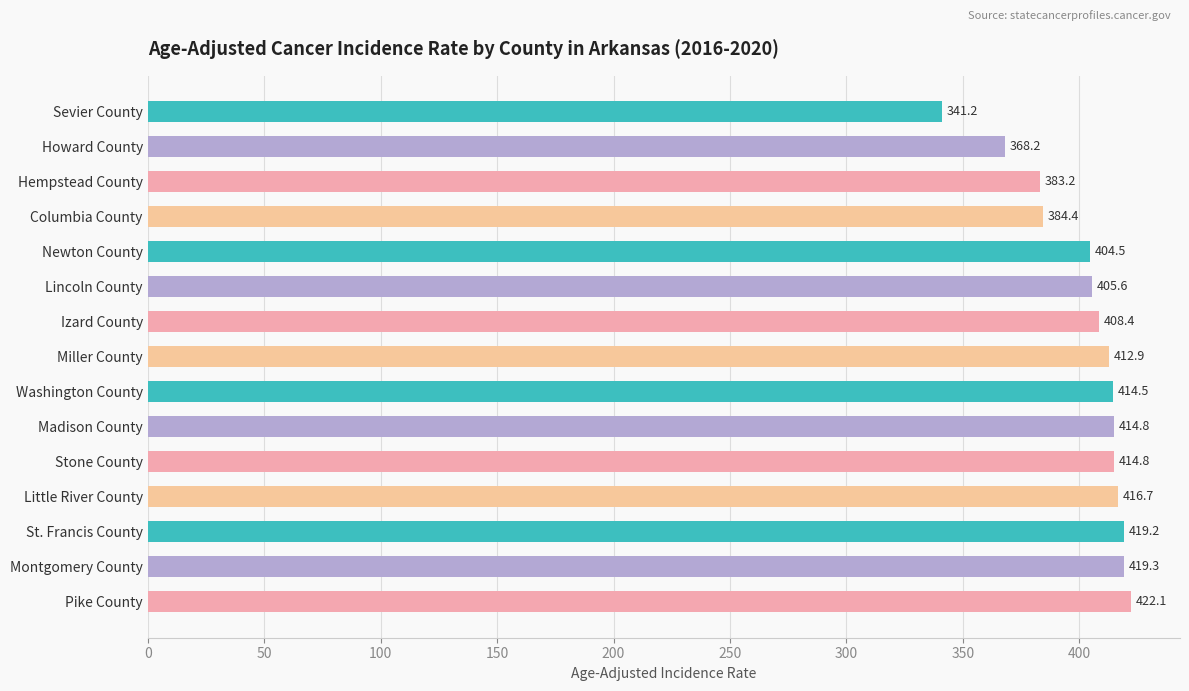

What is the difference between the second highest and second lowest values?

51.1